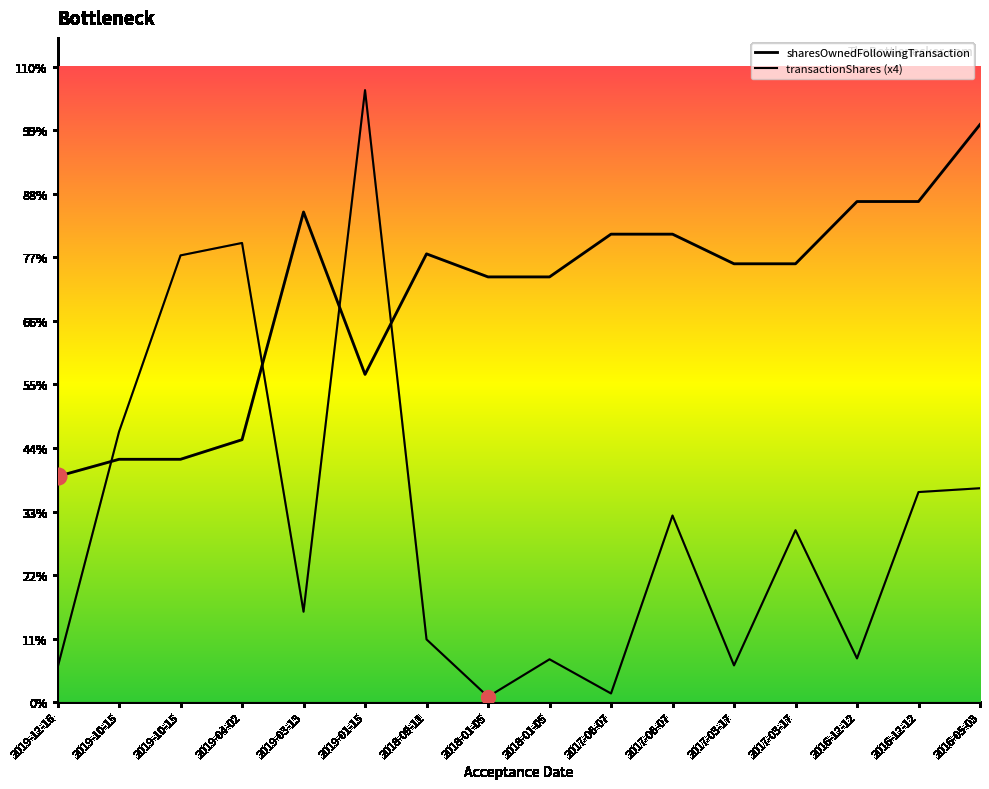

What is the difference between the maximum and minimum values in the sharesOwnedFollowingTransaction series?

84733